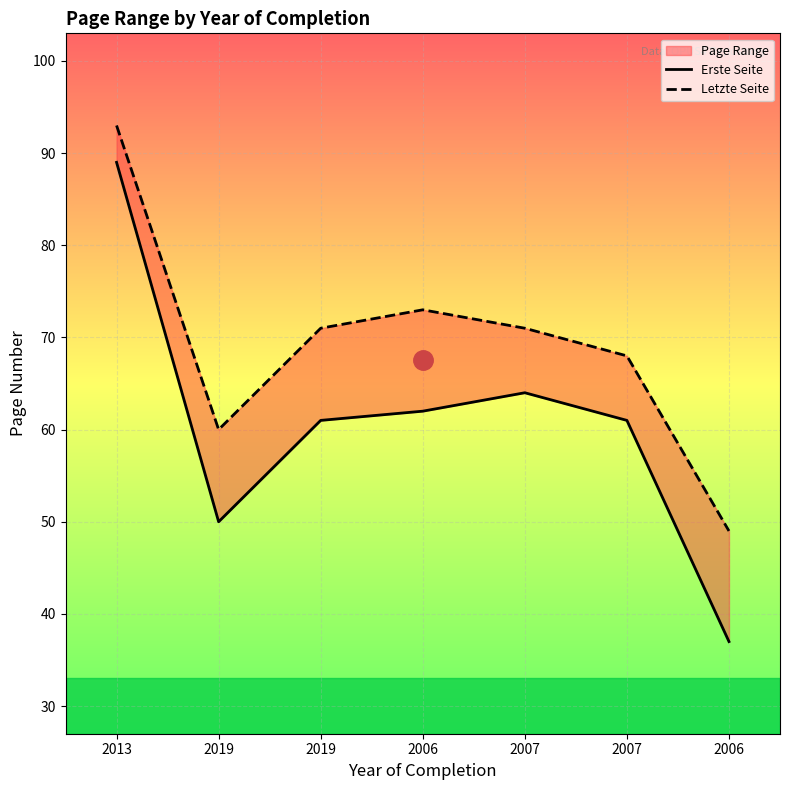

Is the value of Letzte Seite at 2013 greater than the value of Erste Seite at 2013?

Yes